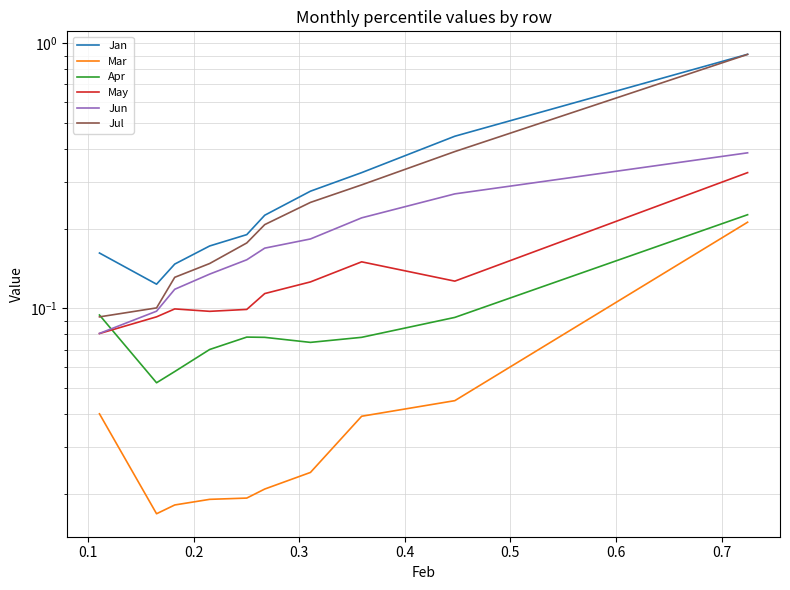

How many series are shown in this chart?

6